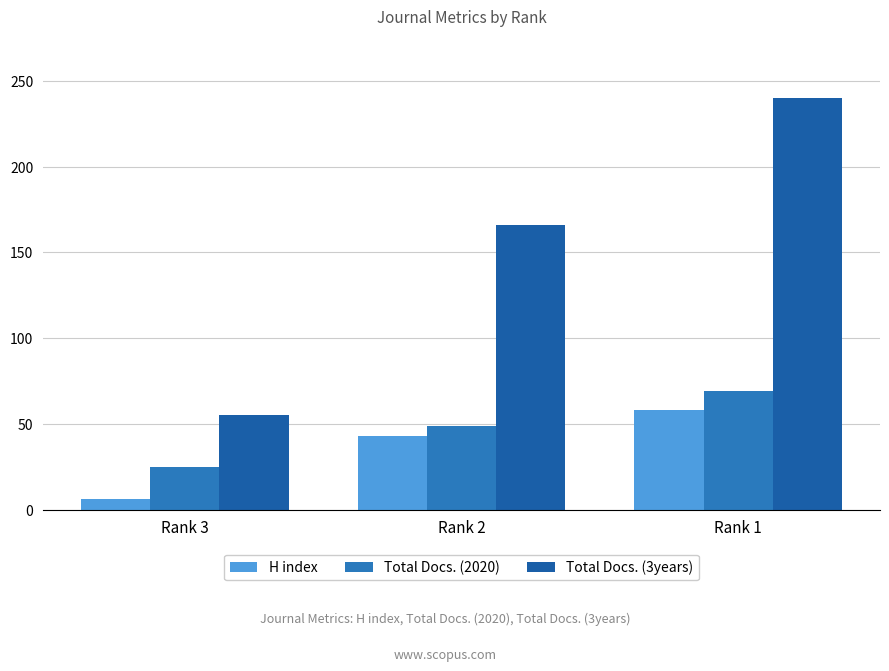

How many distinct data groups are displayed?

3